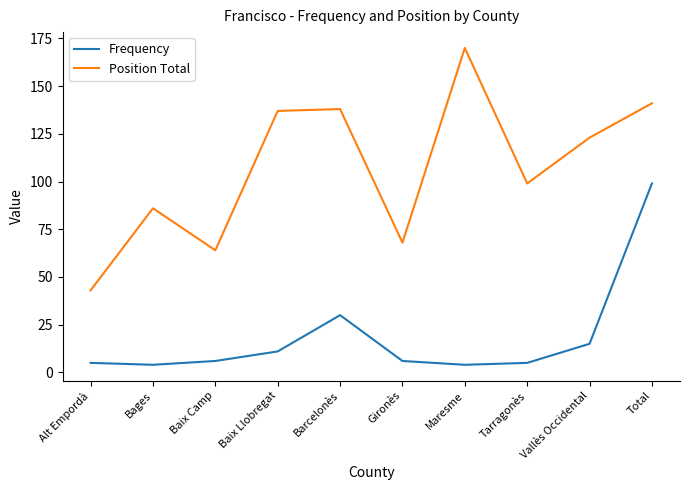

Rank the series by their average value, from highest to lowest.

Position Total, Frequency